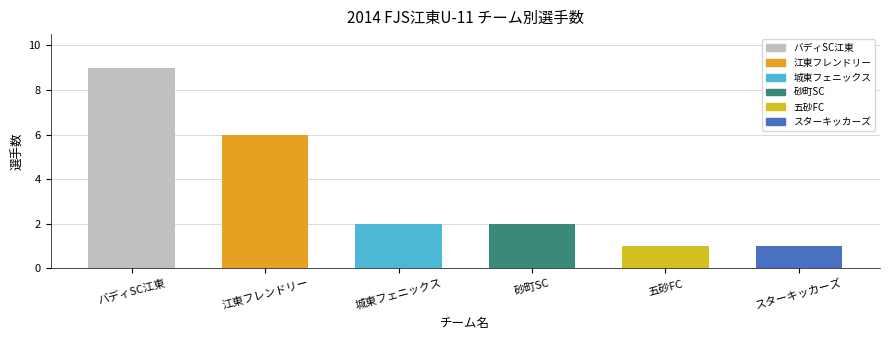

At which label is the value closest to 5?

江東フレンドリー